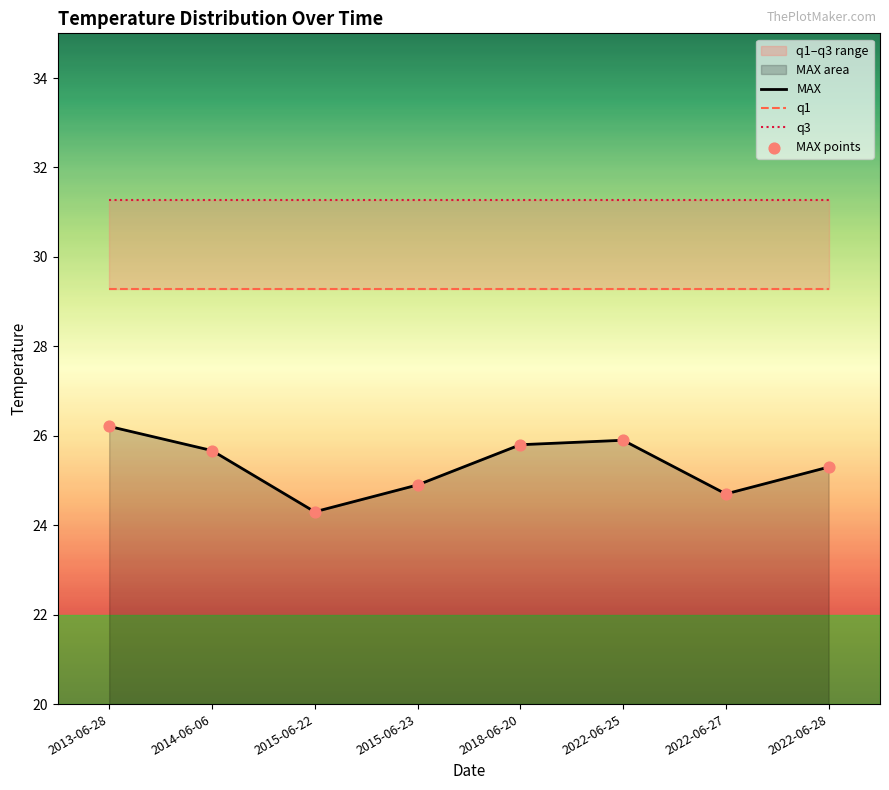

At which category is the sum across all series the highest?

2013-06-28